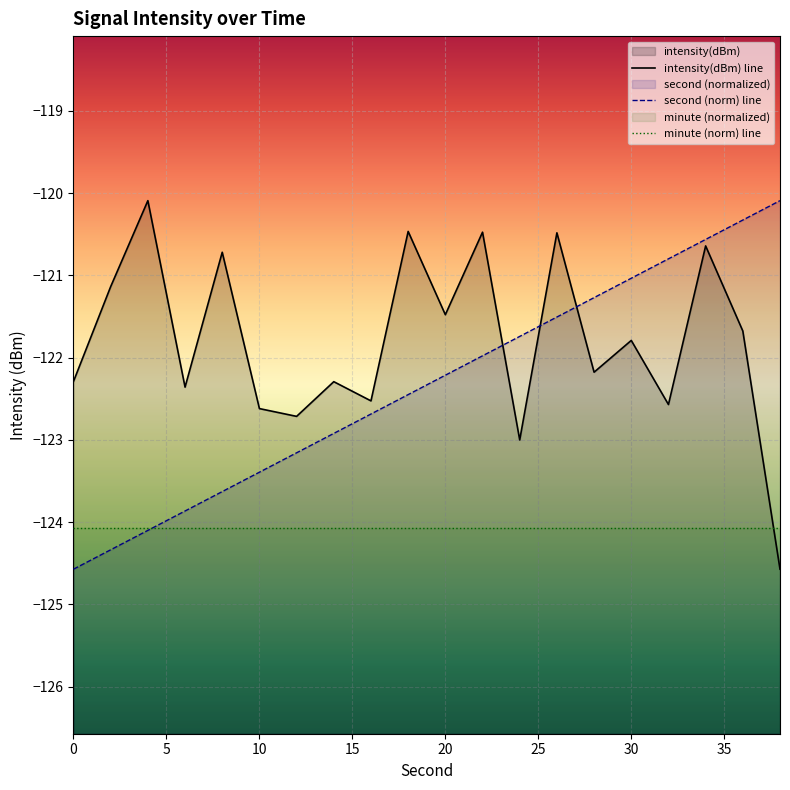

Which has a higher value, 38 or 0?

38